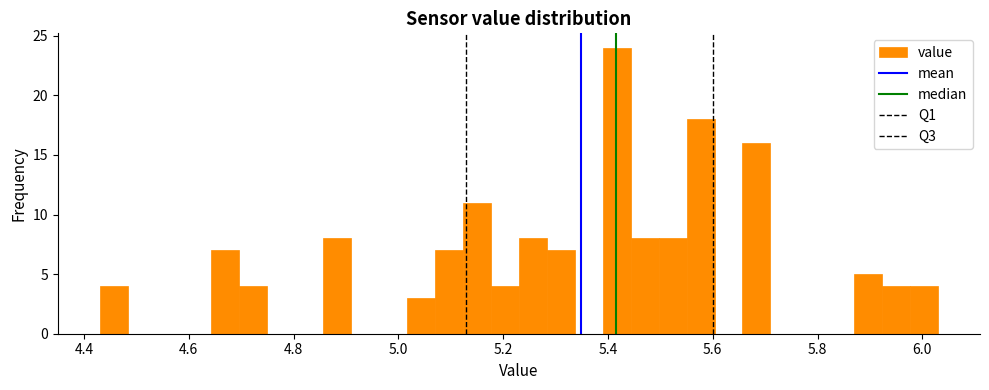

Read against the x-axis, roughly where is the centre of the tallest bar?

5.42